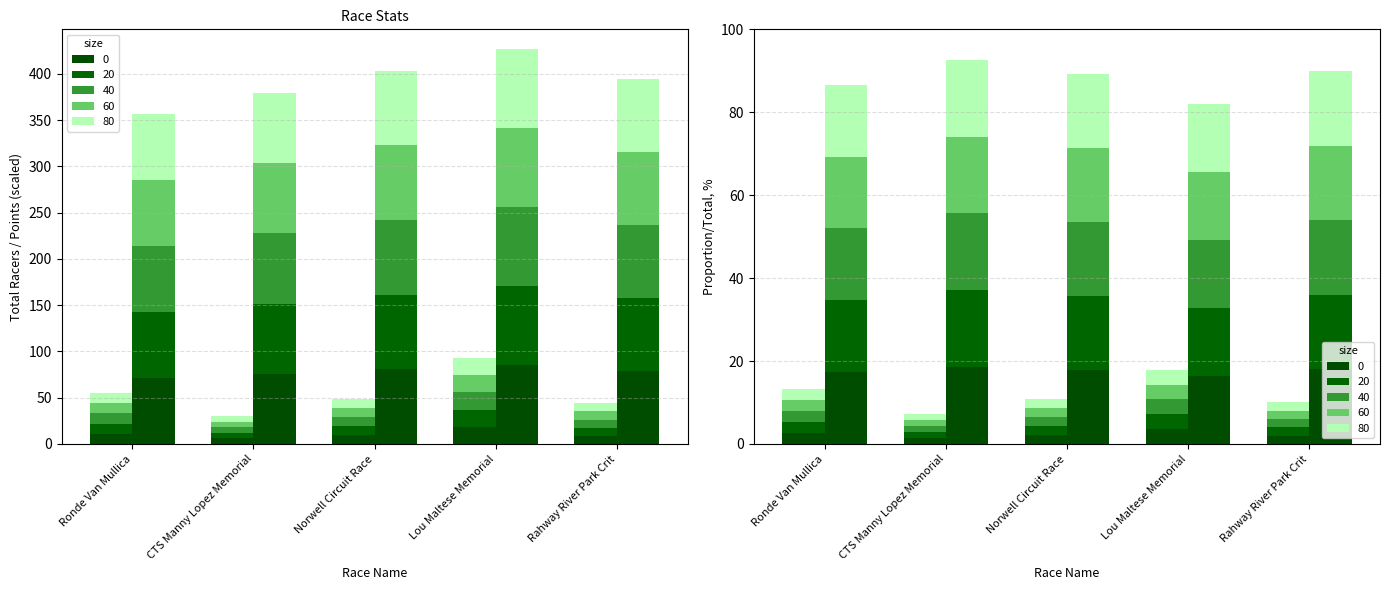

Which series changed the most between Ronde Van Mullica and CTS Manny Lopez Memorial?

Total Racers